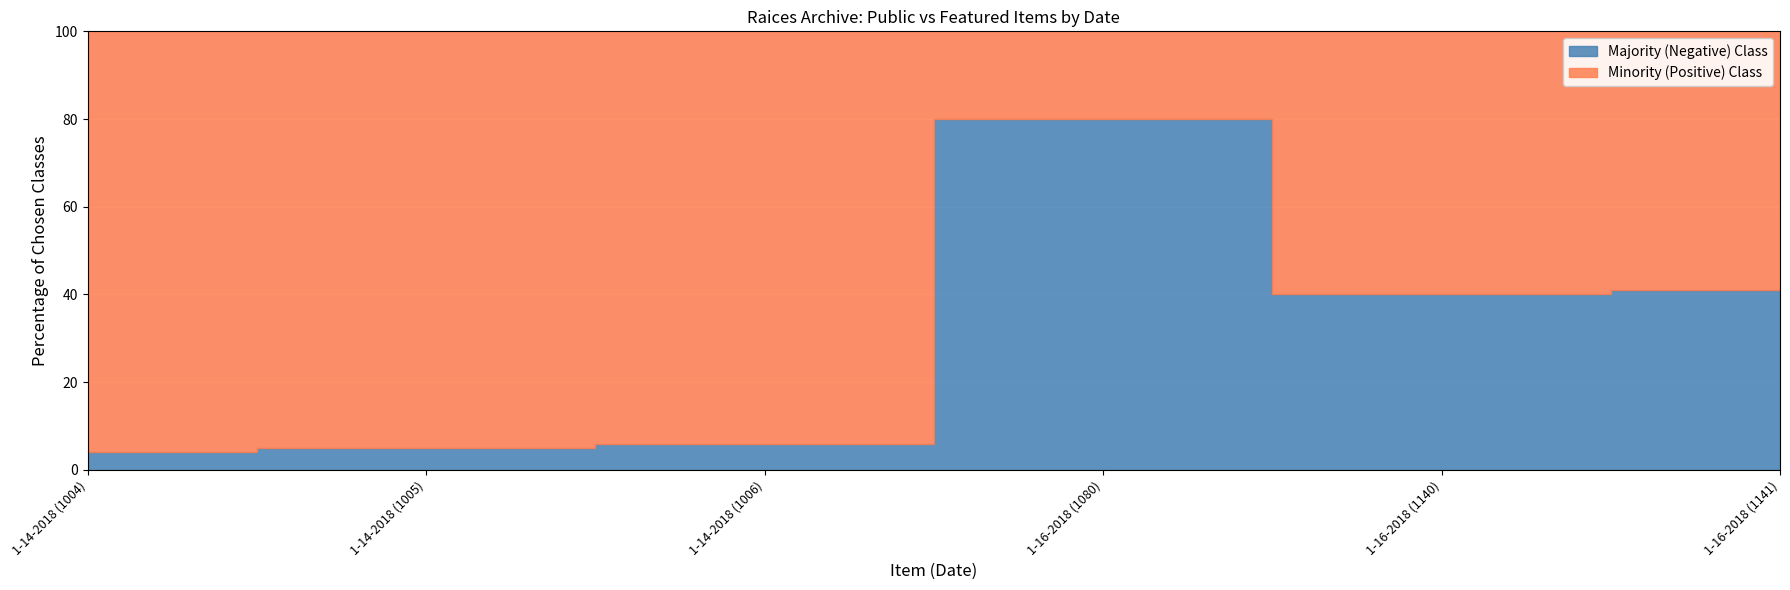

True or false: featured has more than 0 interior local peaks.

False